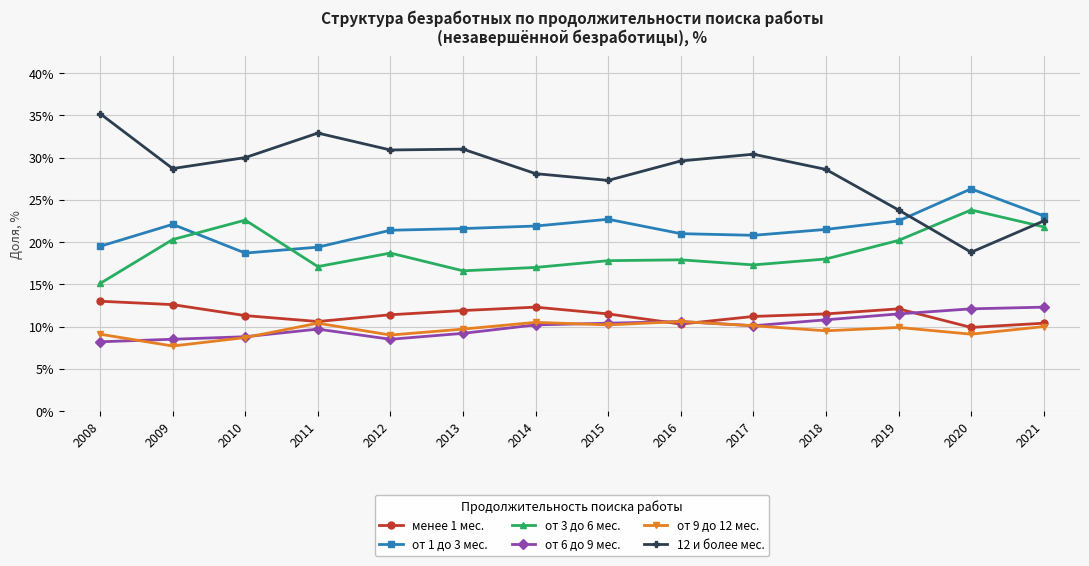

Between which two adjacent categories do 12 и более мес. and от 3 до 6 мес. first intersect?

2019 and 2020